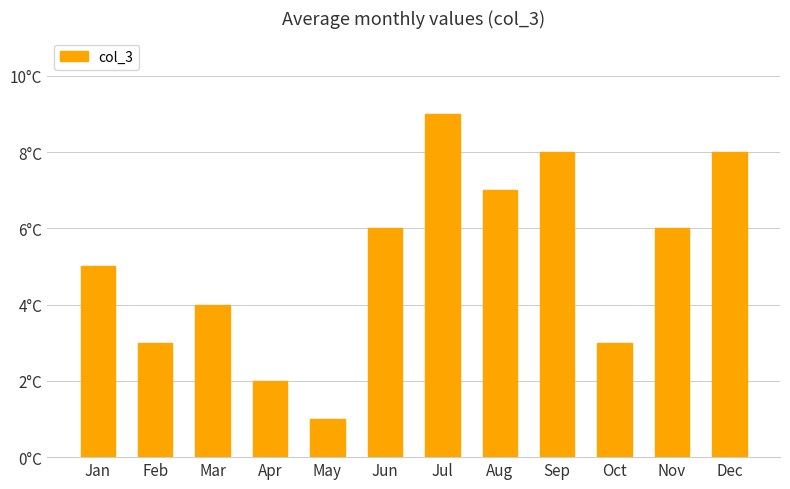

Are the bars horizontal?

No